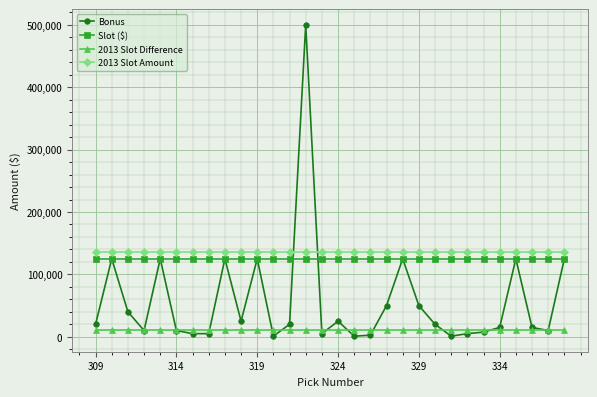

True or false: 2013 Slot Difference and 2013 Slot Amount cross at least once.

False